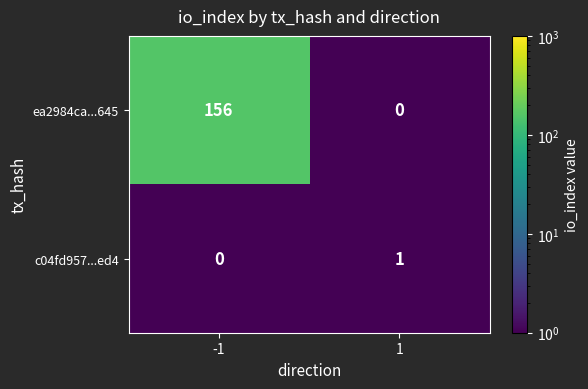

What is the difference between the ea2984ca...645 values at 1 and -1?

156